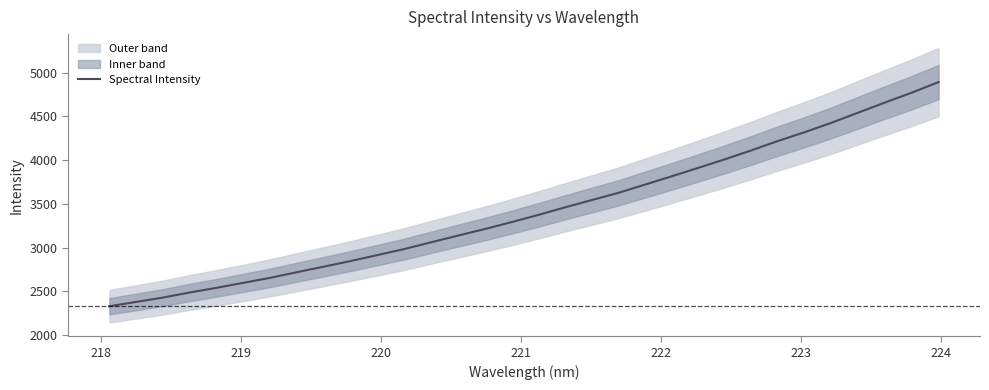

Reading left to right, what are all the values shown in this chart?

2329.0	2378.5	2428.3	2486.3	2539.6	2596.4	2653.3	2717.9	2780.7	2844.8	2913.1	2981.4	3058.5	3134.7	3209.2	3288.3	3370.6	3456.9	3540.4	3622.7	3717.7	3812.3	3909.4	4007.7	4110.9	4218.6	4319.4	4426.5	4542.3	4657.6	4769.8	4890.6